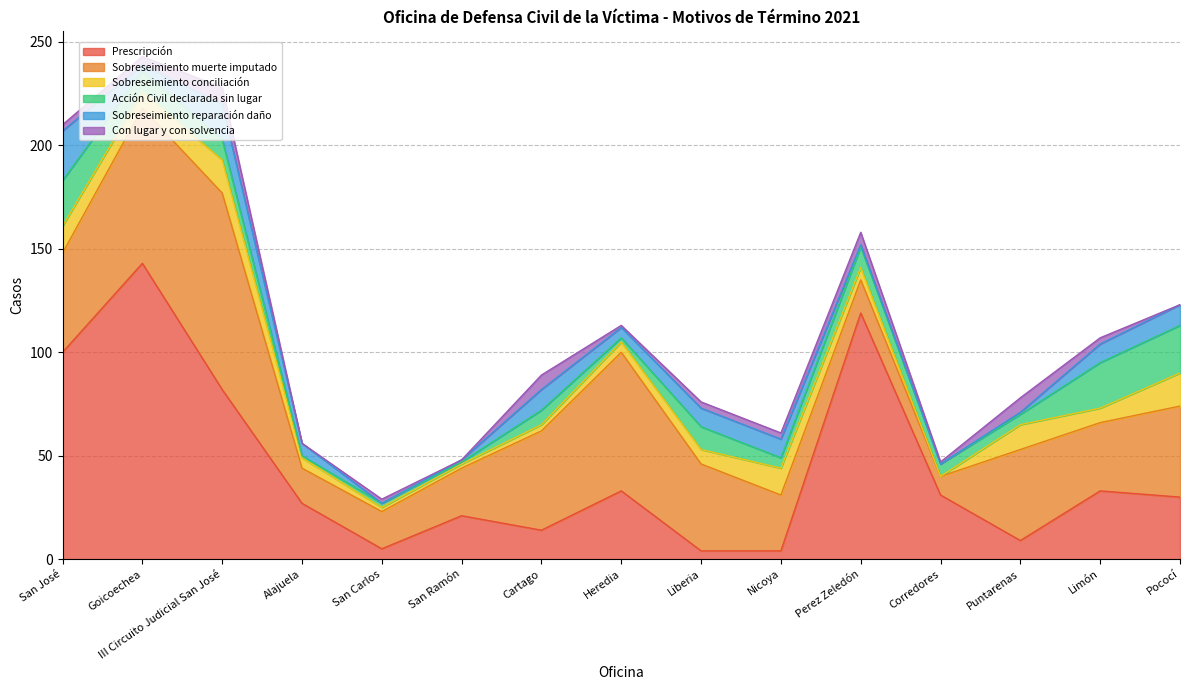

Rank the categories by Sobreseimiento reparación daño value from highest to lowest.

San José, III Circuito Judicial San José, Cartago, Pococí, Liberia, Nicoya, Limón, Alajuela, Heredia, Goicoechea, San Ramón, Perez Zeledón, Puntarenas, San Carlos, Corredores